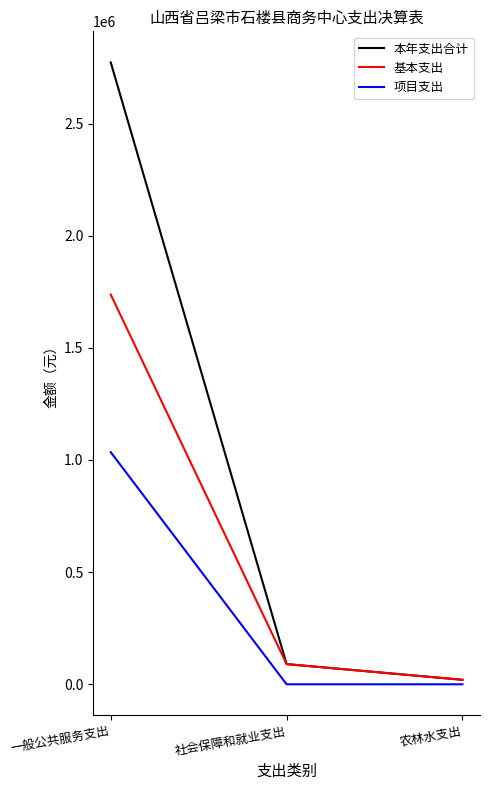

List the labels in order of 本年支出合计 value, largest first.

一般公共服务支出, 社会保障和就业支出, 农林水支出